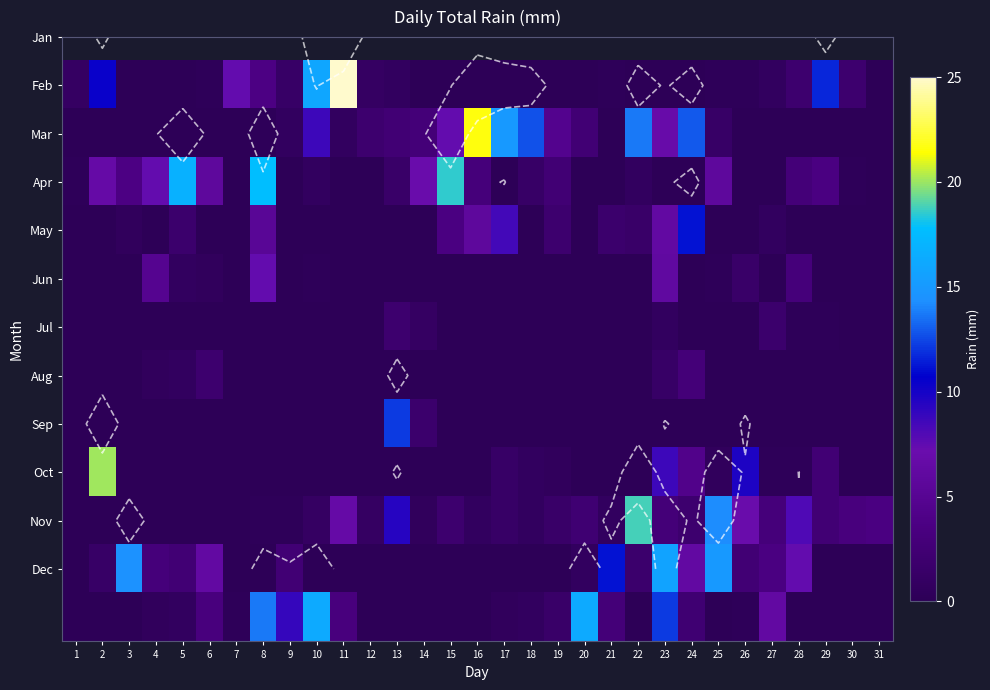

What is the difference between the second highest and second lowest values in the Aug series?

2.0